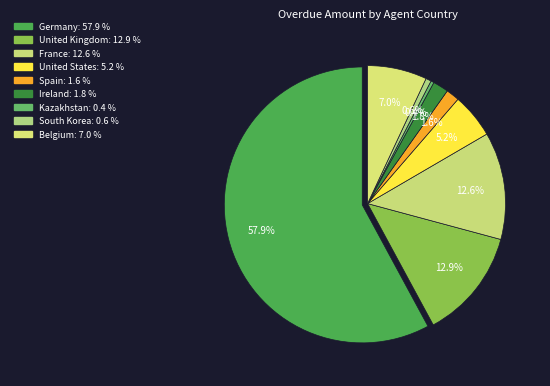

What is the majority slice?

Germany